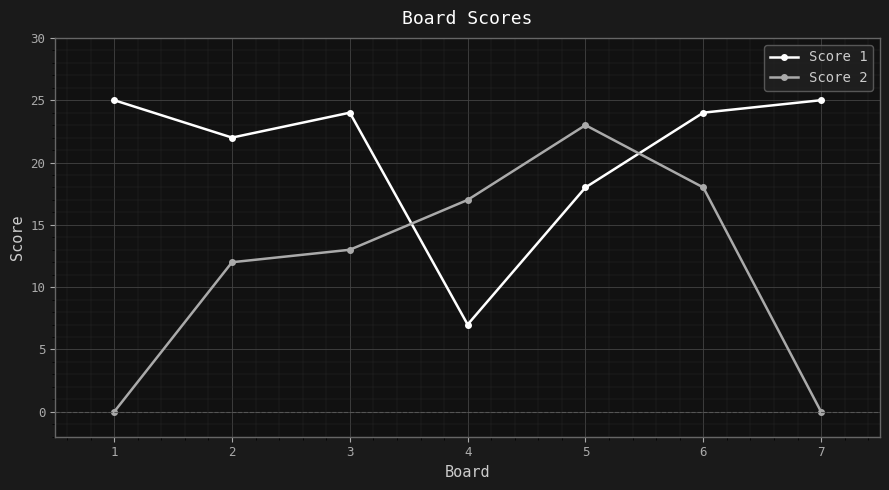

Reading left to right, transcribe all the data shown in this chart.

Score 1: 25	22	24	7	18	24	25
Score 2: 0	12	13	17	23	18	0